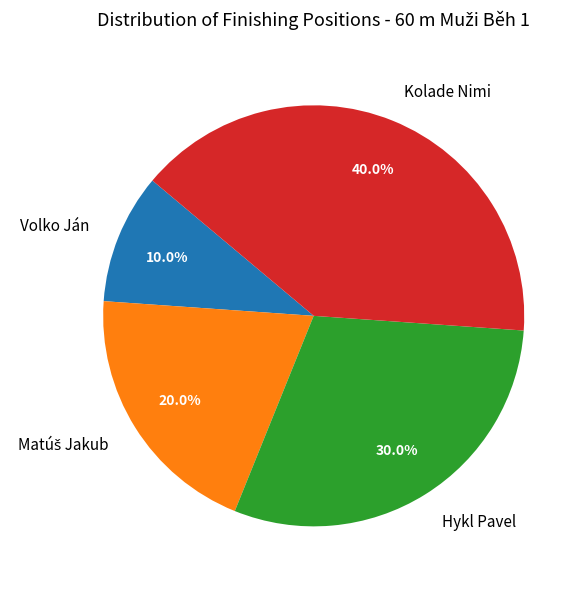

Is the sum of Hykl Pavel and Kolade Nimi greater than half?

Yes